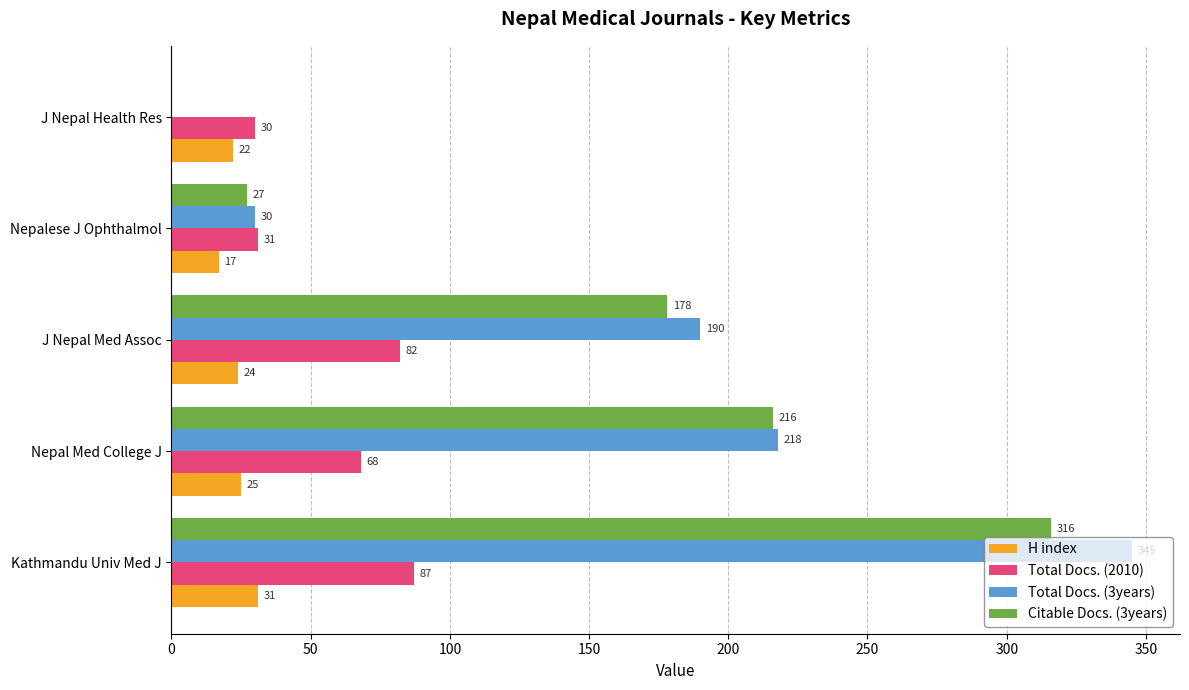

What is the approximate value of H index at Nepalese J Ophthalmol, to the nearest 10?

20